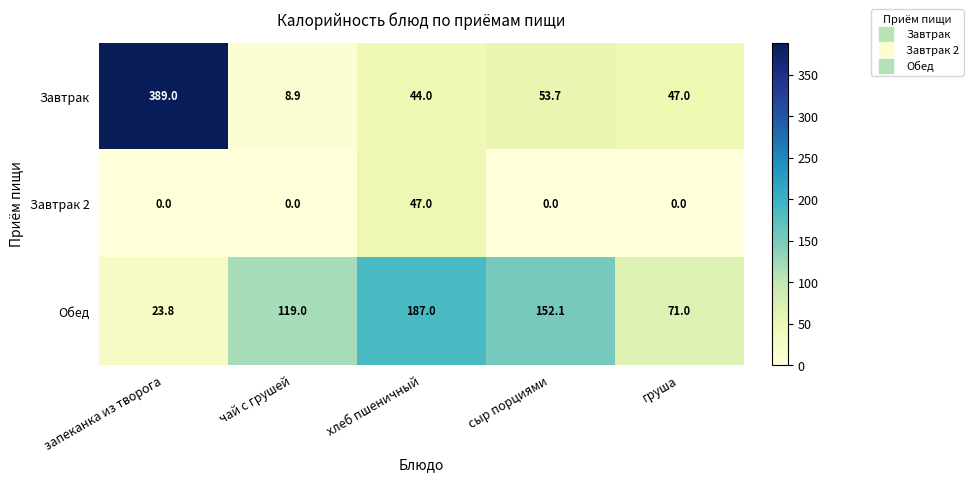

How many data points in Завтрак 2 are above 0?

1